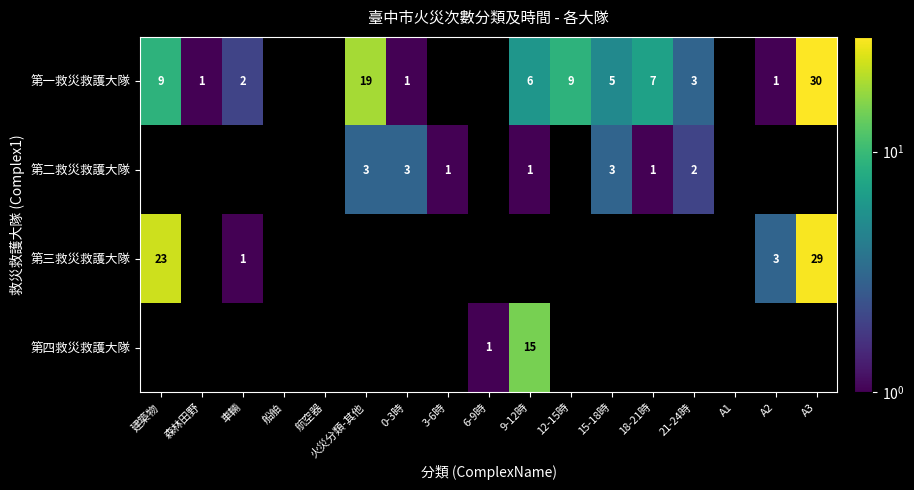

The value of 第三救災救護大隊 at 建築物 is 23. True or false?

True